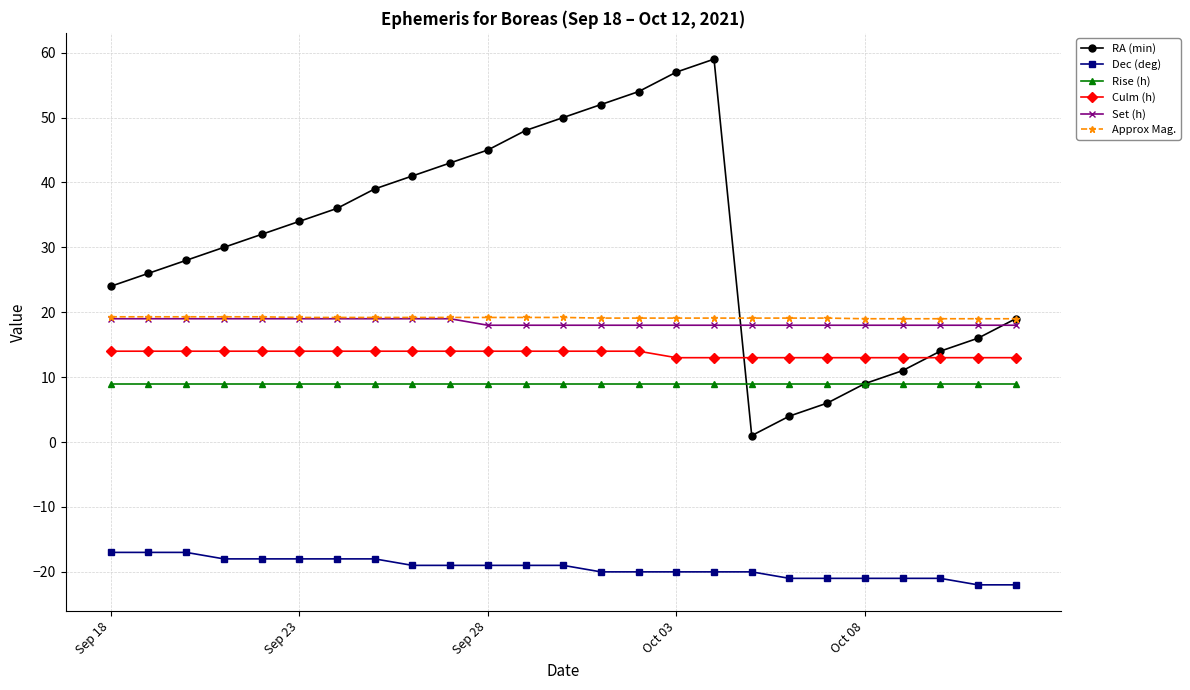

What is the difference between the second highest and minimum values in the RA (min) series?

56.0